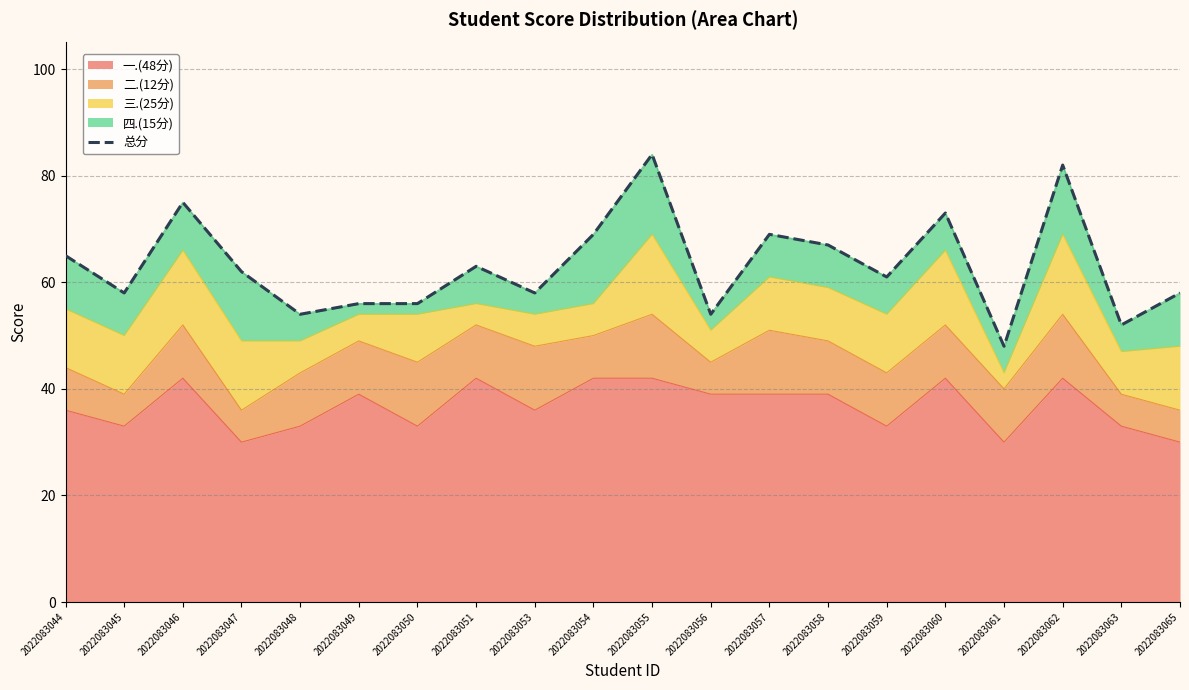

Reading left to right, extract all data points from this chart.

65	58	75	62	54	56	56	63	58	69	84	54	69	67	61	73	48	82	52	58